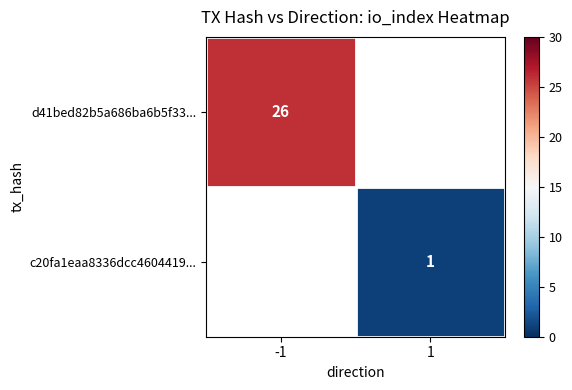

True or false: d41bed82b5a686ba6b5f33... has a value of 9 at -1.

False